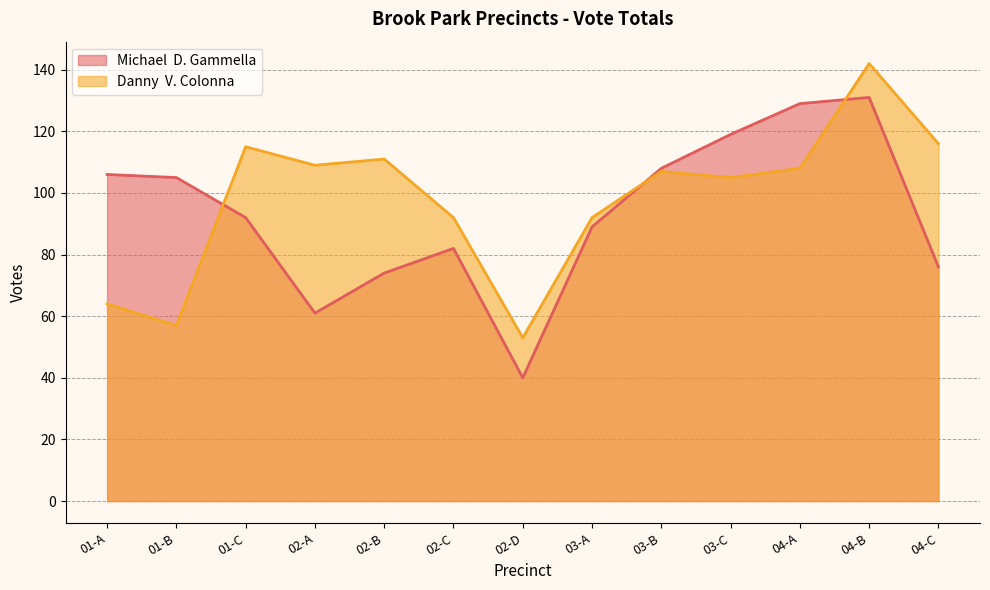

What is the smallest value displayed?

40